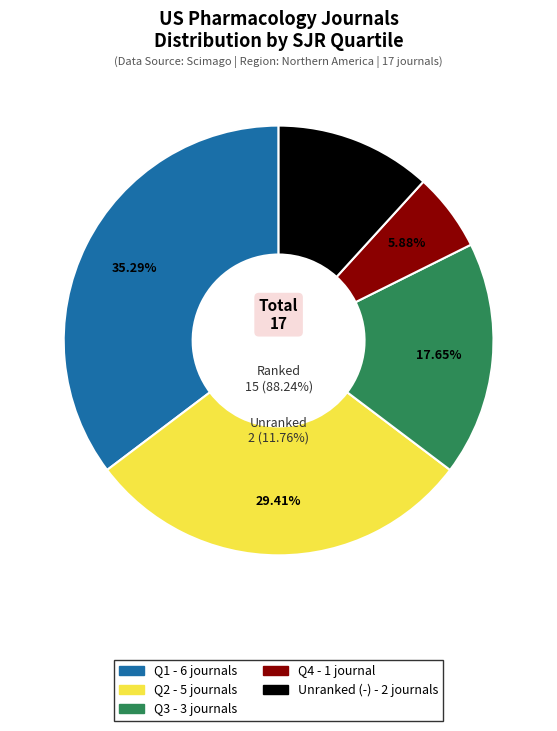

Is it true that Q2 is 24% of the pie?

False